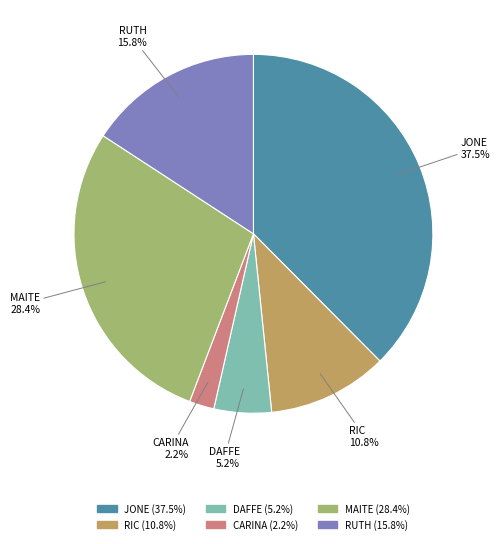

Which has a higher value, CARINA or MAITE?

MAITE